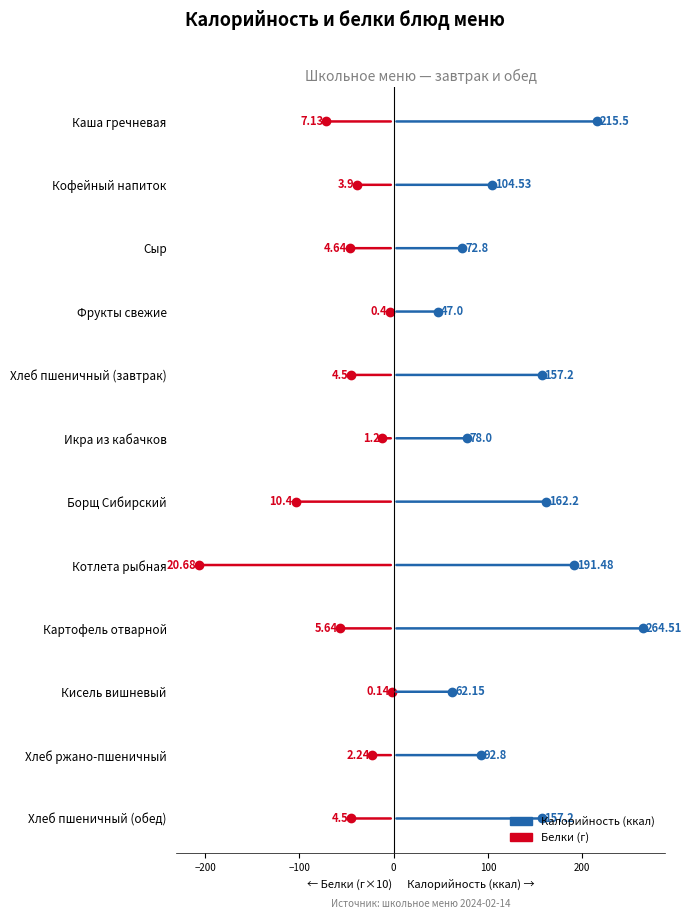

What is the sum of all values?

1605.4